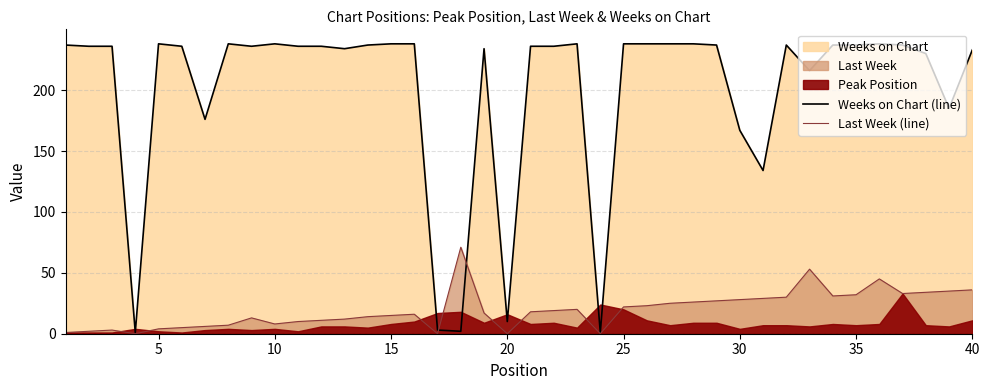

What is the highest value of the Weeks on Chart (line) series?

238